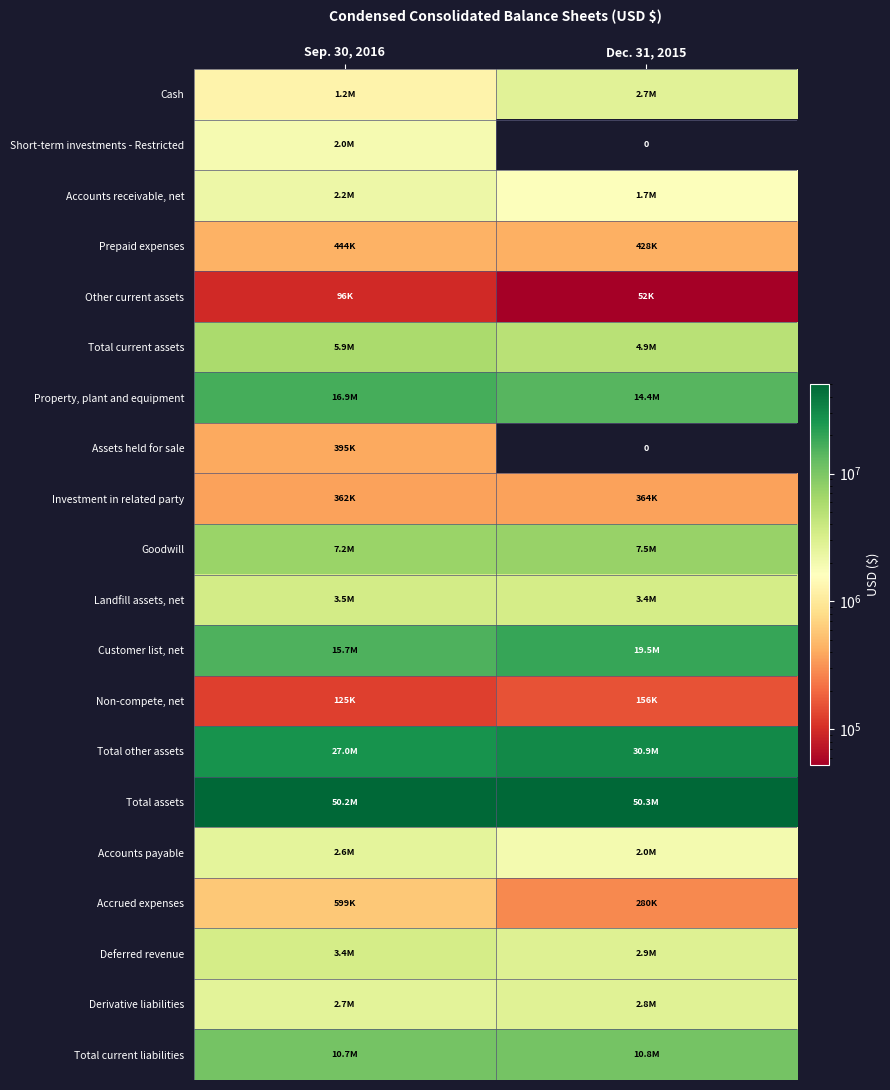

At how many categories does at least one series exceed 29242938?

2